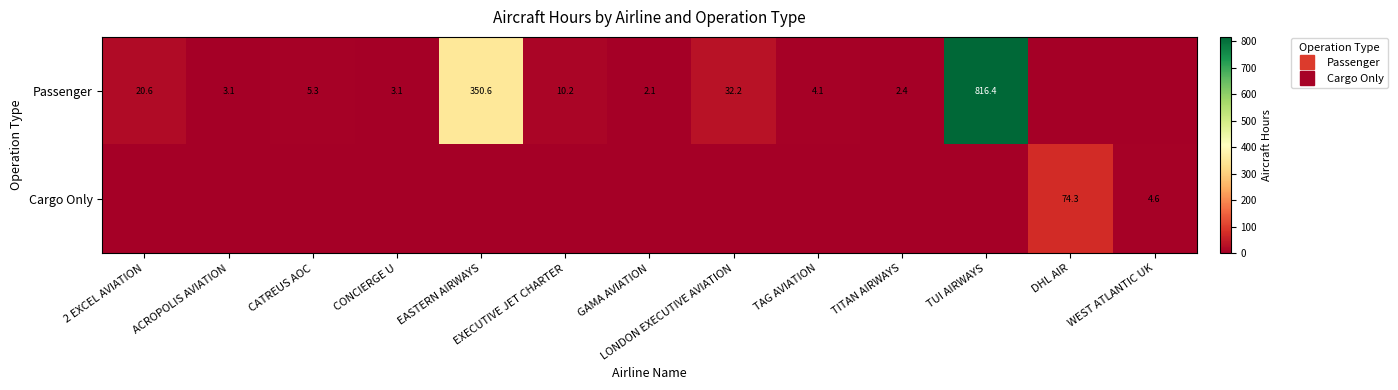

Where is Cargo Only nearest to the value 37?

WEST ATLANTIC UK